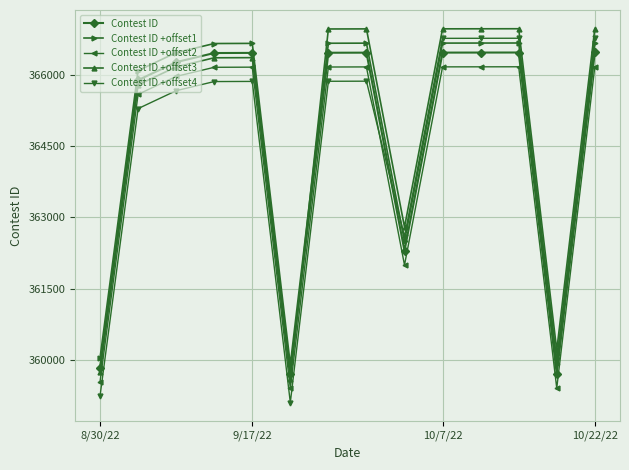

What is the sum of all Contest ID +offset1 values?

5108164